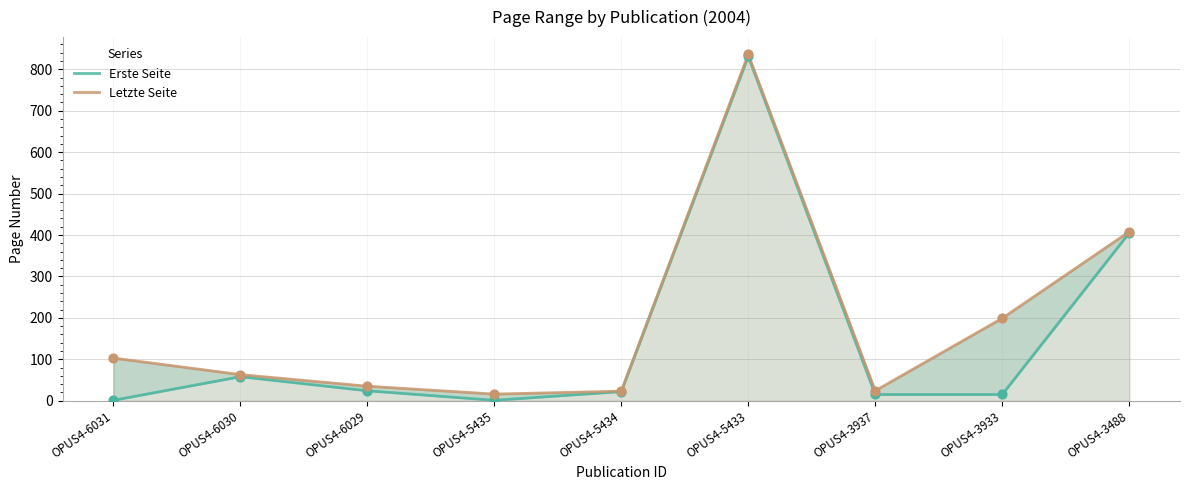

Is the value of Letzte Seite at OPUS4-5433 greater than the value of Erste Seite at OPUS4-3933?

Yes